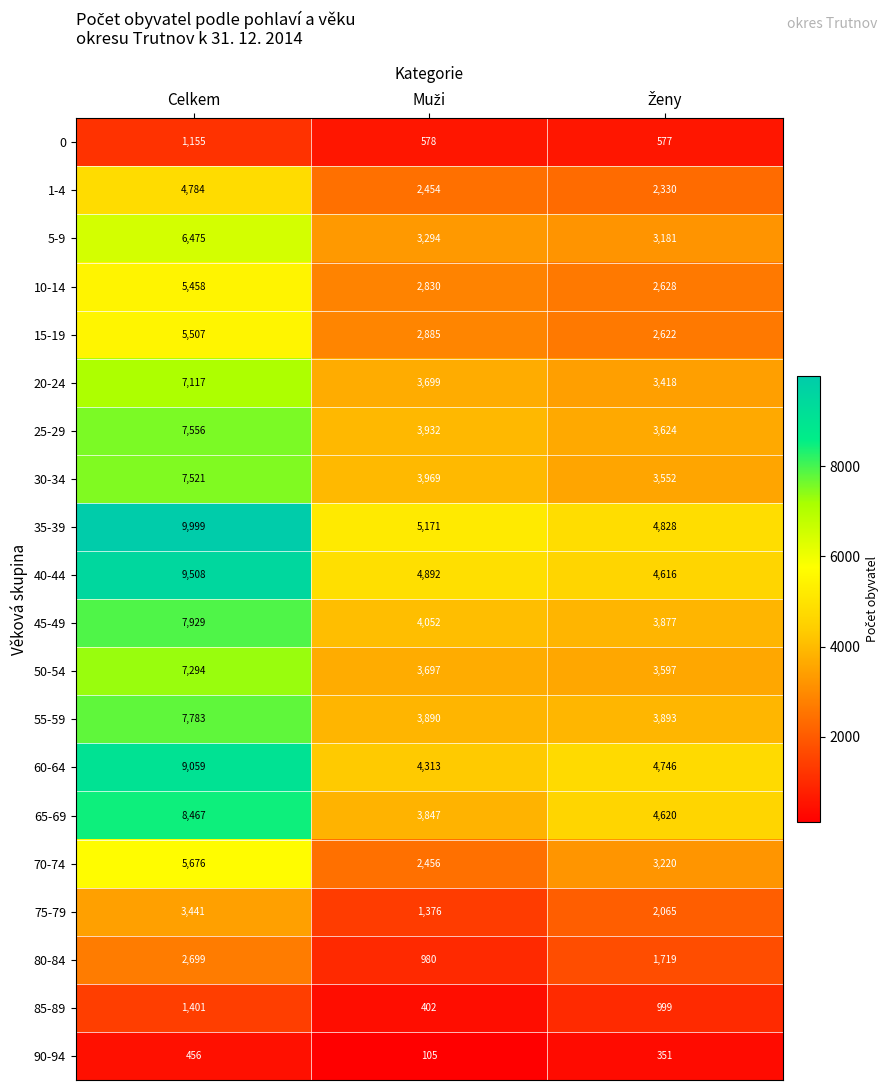

Which label corresponds to the largest value in the chart?

Celkem